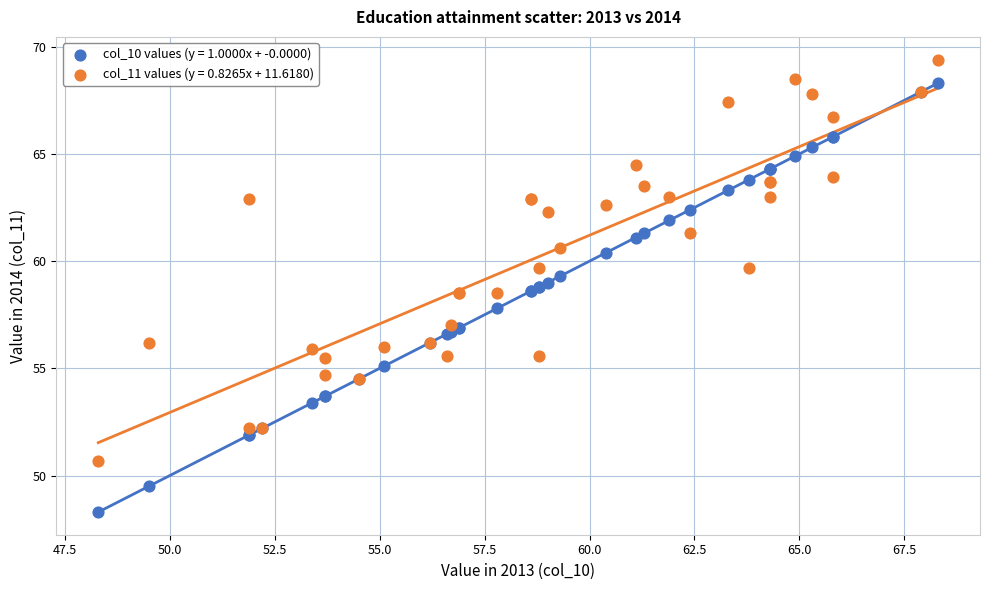

Which series contains the highest Y value?

col_11 values (y = 0.8265x + 11.6180)